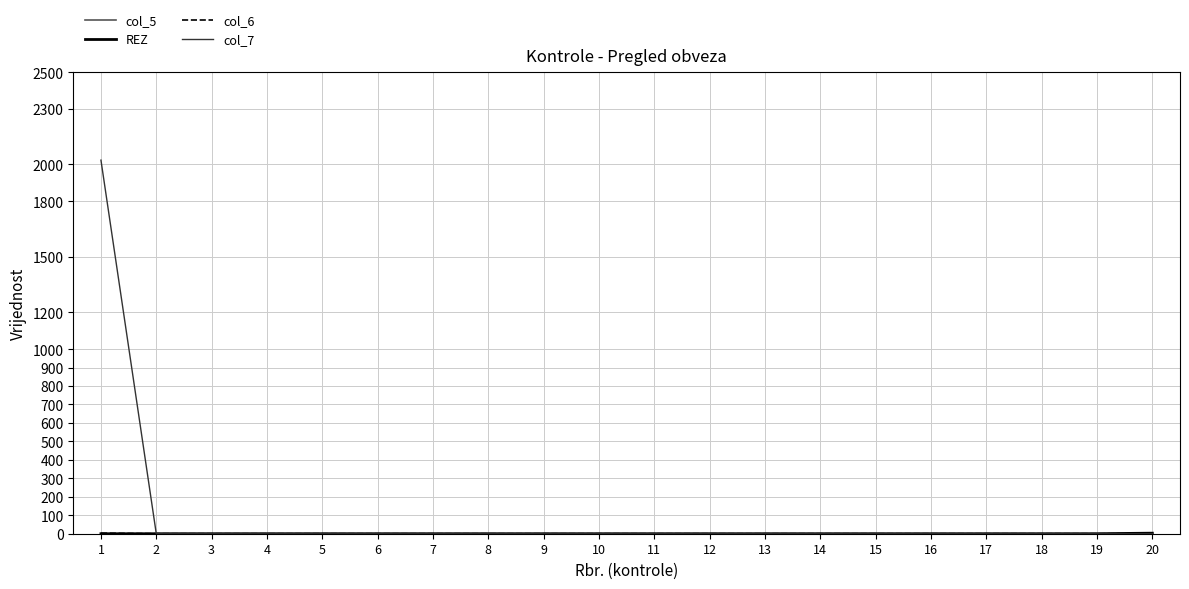

Which series has the largest range (max minus min)?

col_7